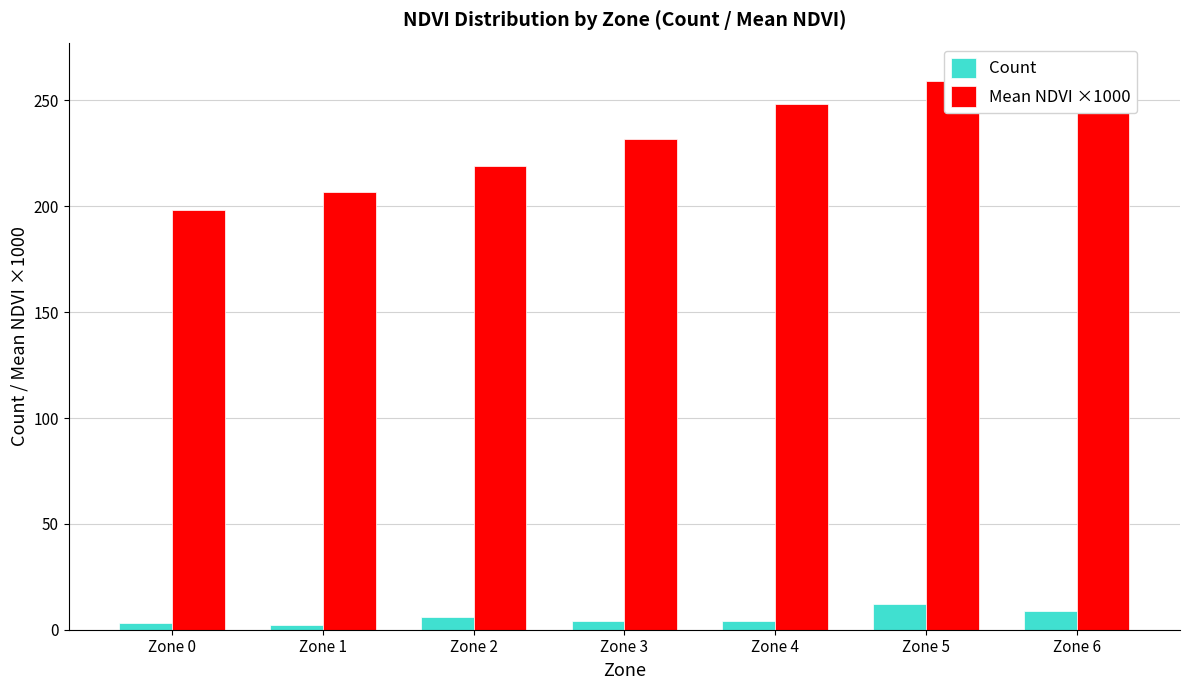

What is the average value of the Count series?

5.7